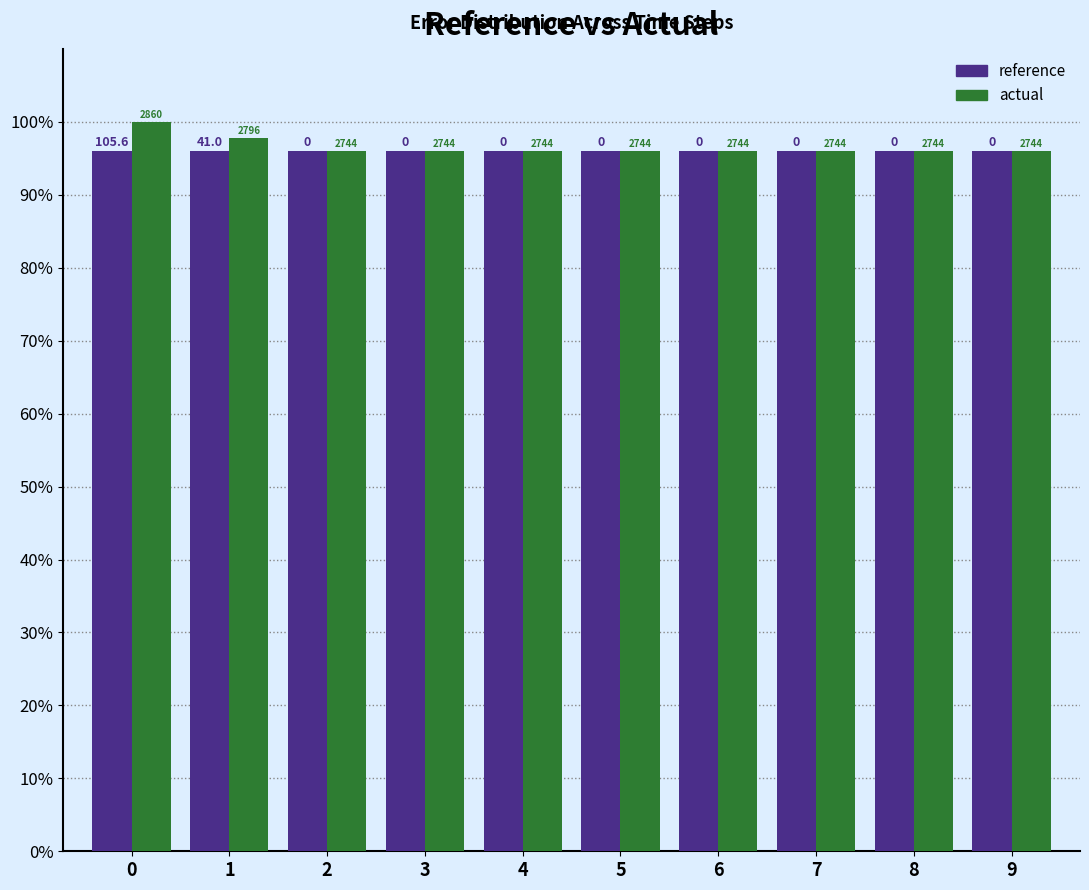

The value of actual at 4 is 134.9. True or false?

False